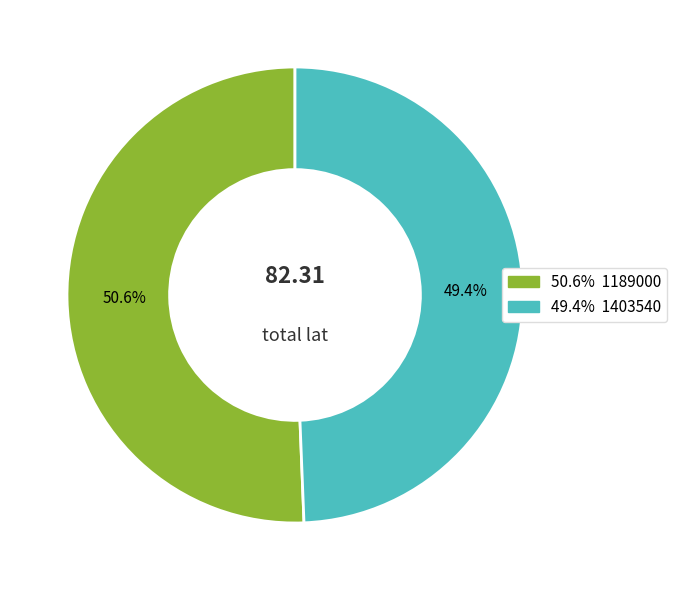

Is there a majority slice in this chart?

Yes